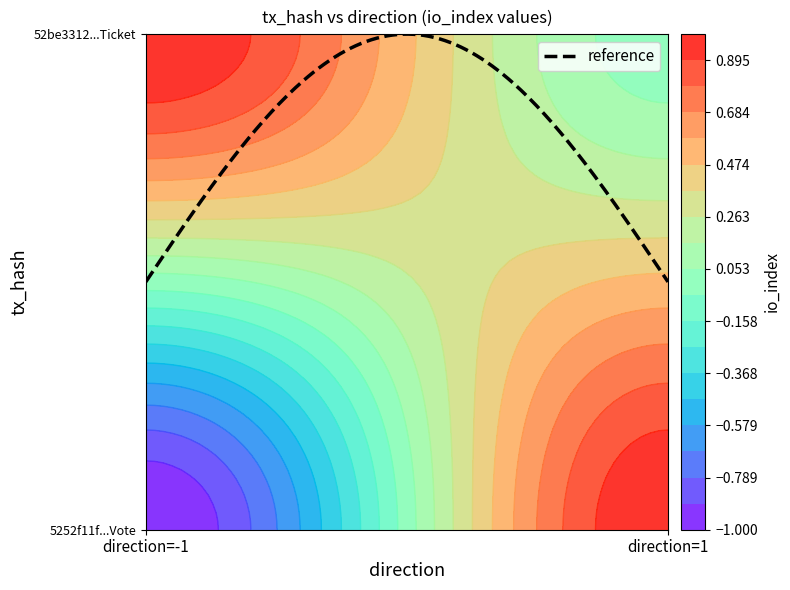

What is the difference between the maximum and minimum values in the 52be3312bace156b68831eee83db359cd438445 series?

1